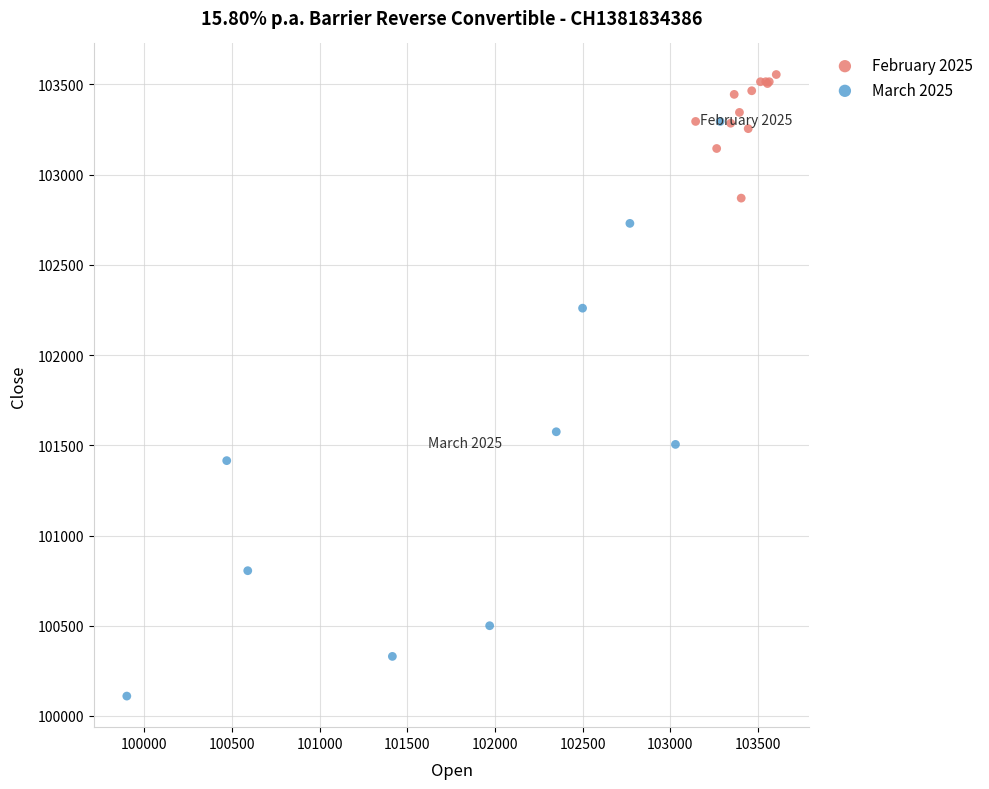

Which series contains the highest Y value?

February 2025